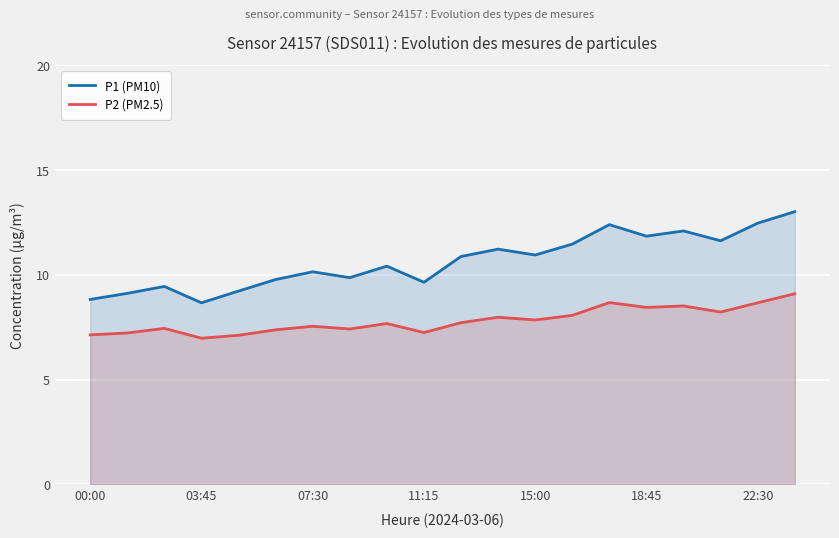

At which category does the chart reach its peak across all series?

19